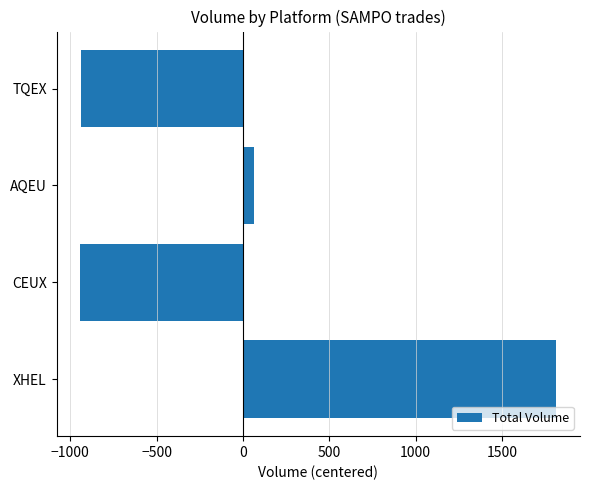

What is the difference between the maximum and minimum values?

2757.0